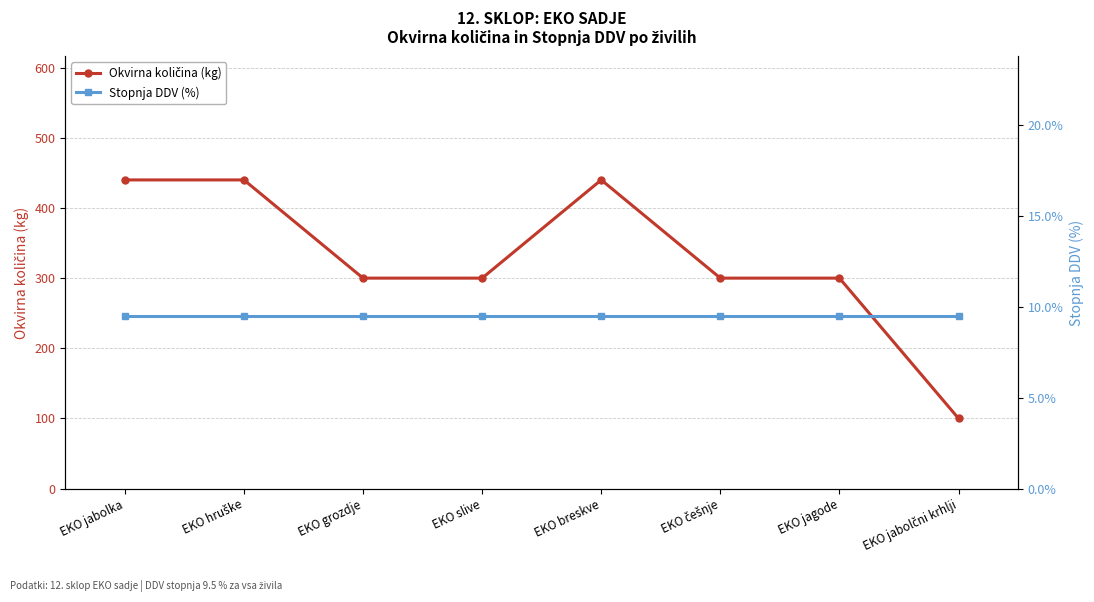

True or false: Stopnja DDV (%) and Okvirna količina (kg) cross at least once.

False